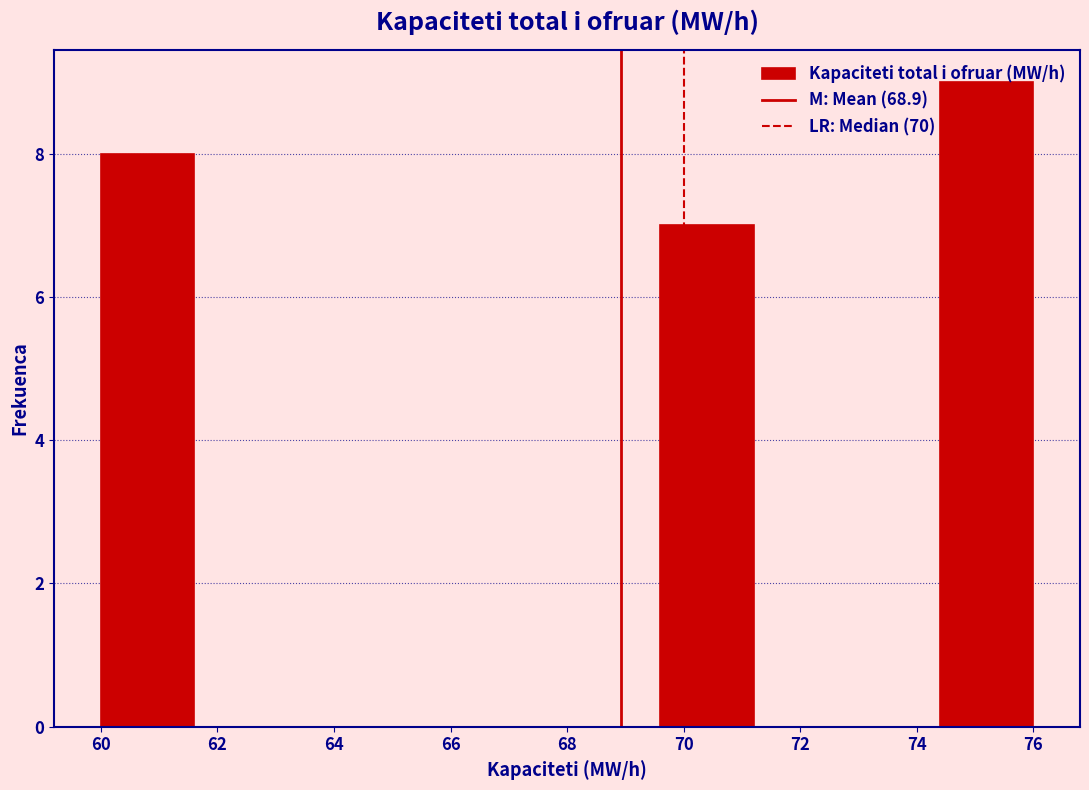

Reading left to right, transcribe this chart: for each bar, give the range it covers on the x-axis and its height. The values are not printed on the chart, so give them approximately, as read against the axis.

60.0 to 61.6: 8
61.6 to 63.2: 0
63.2 to 64.8: 0
64.8 to 66.4: 0
66.4 to 68.0: 0
68.0 to 69.6: 0
69.6 to 71.2: 7
71.2 to 72.8: 0
72.8 to 74.4: 0
74.4 to 76.0: 9